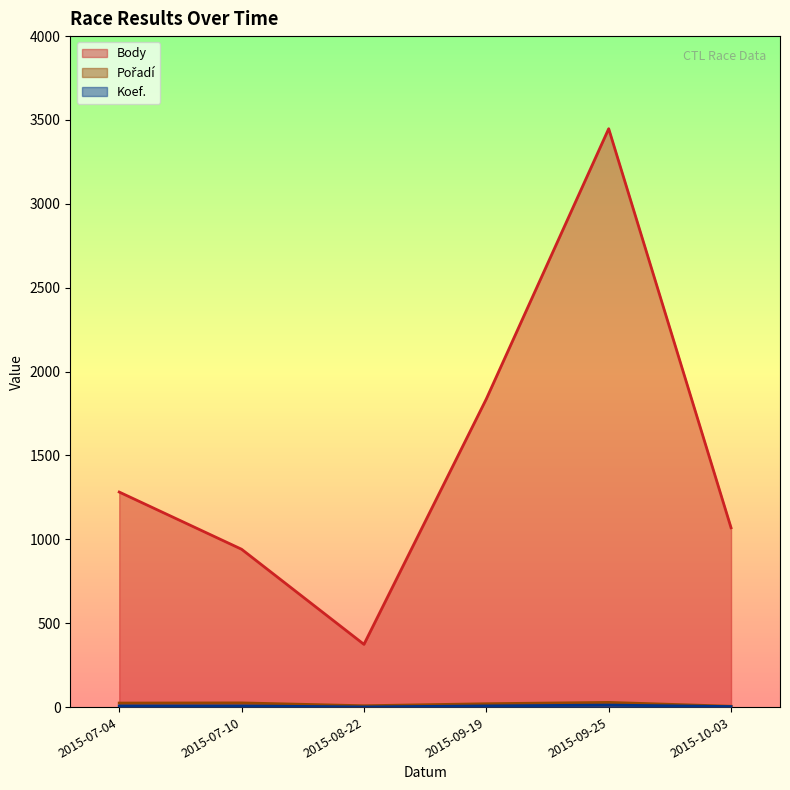

Where is the first local maximum for Pořadí?

2015-07-10